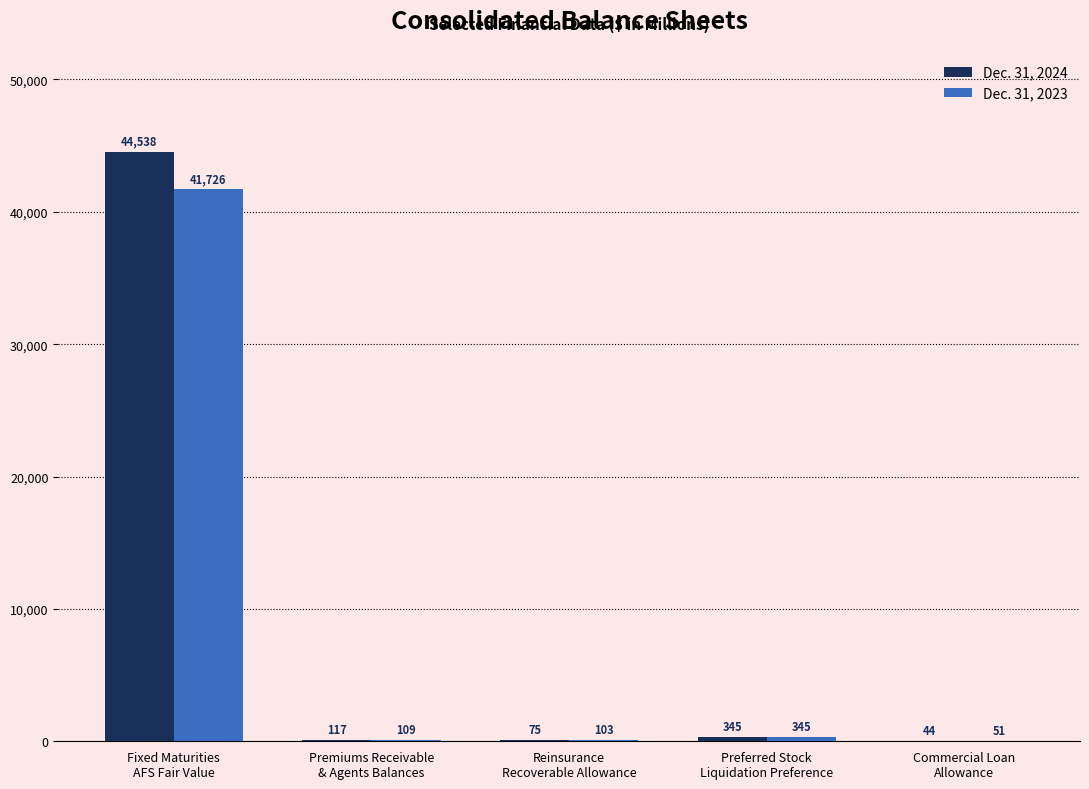

What is the highest value of the Dec. 31, 2024 series?

44538